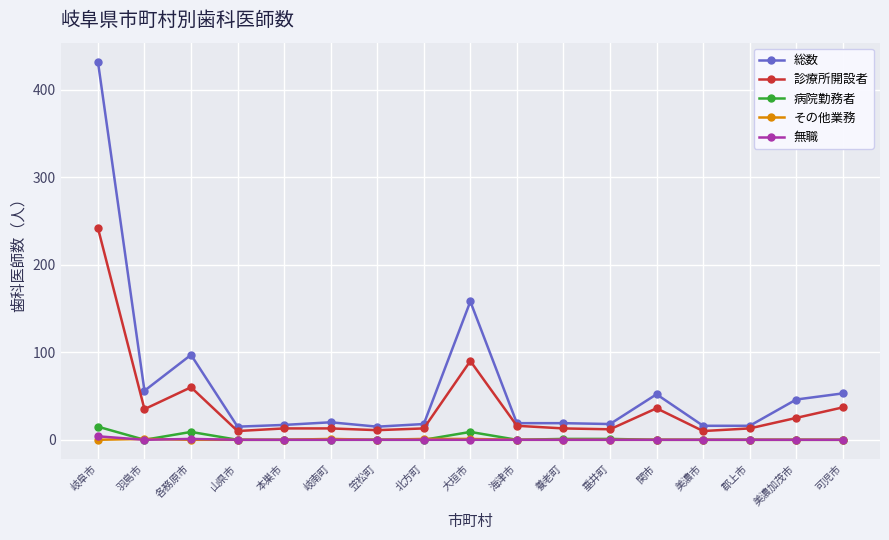

What is the spread (max minus min) of values at 郡上市?

16